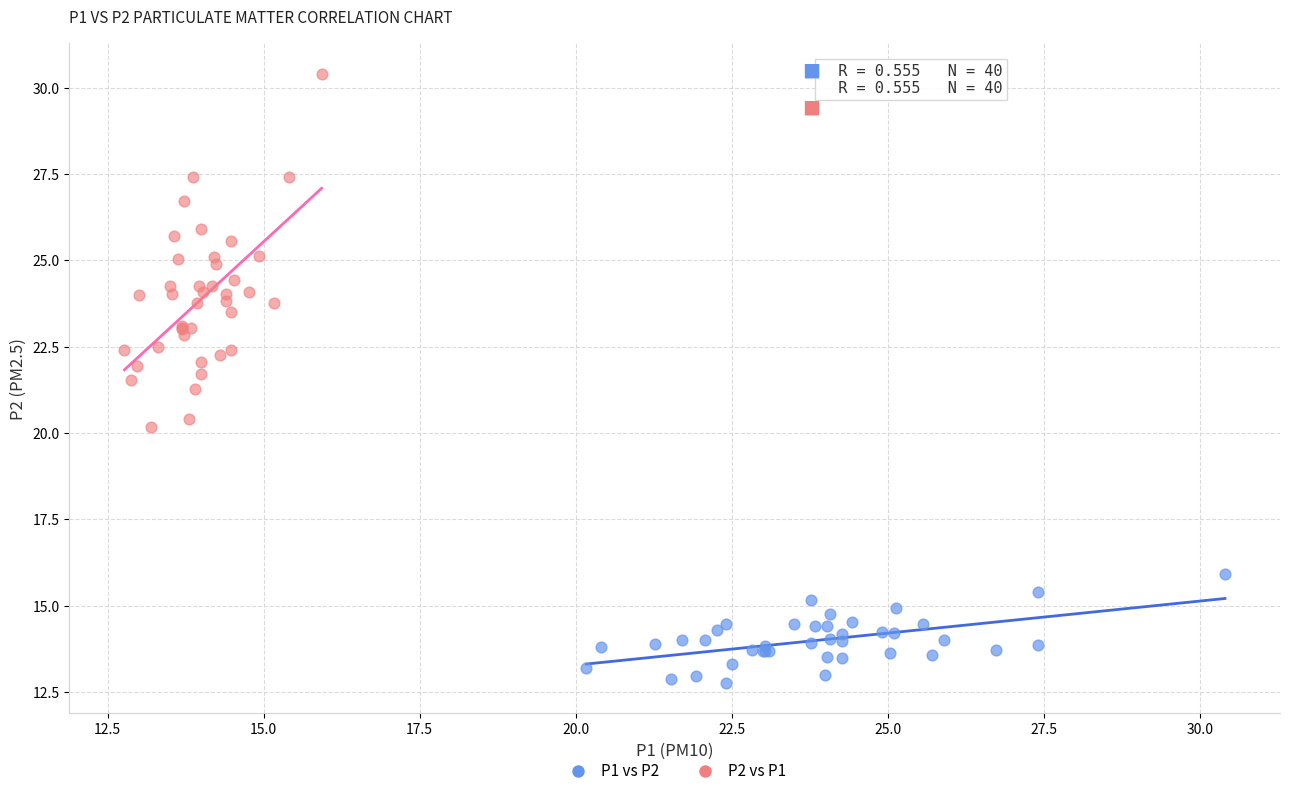

Which series has the largest Y range (max minus min)?

P2 vs P1